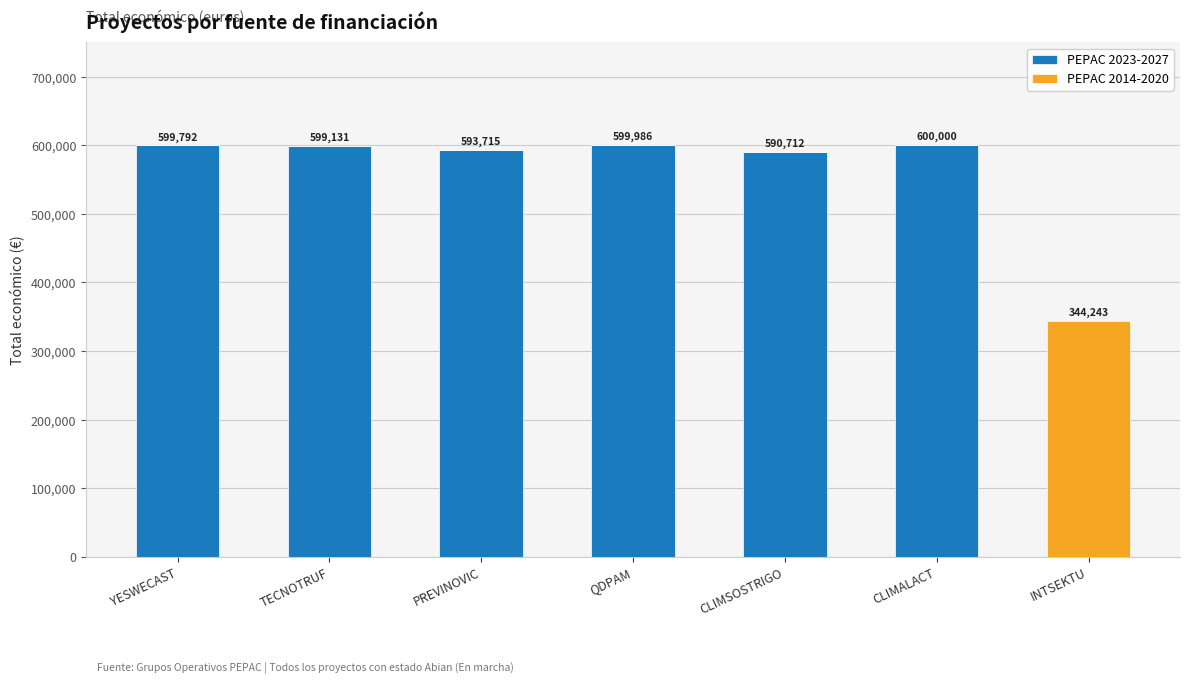

What are all the series names shown in the legend?

PEPAC 2023-2027, PEPAC 2014-2020